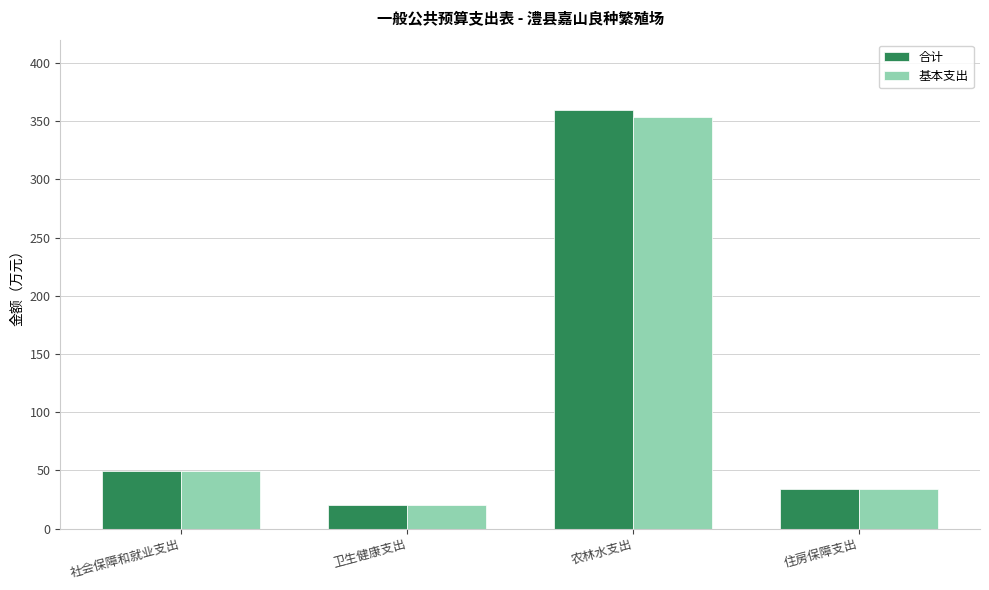

What are all the series names shown in the legend?

合计, 基本支出